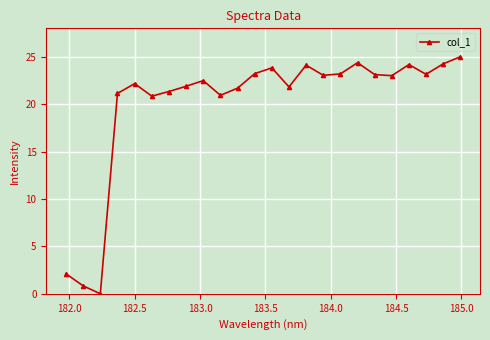

True or false: the data has more than 2 interior local peaks.

True